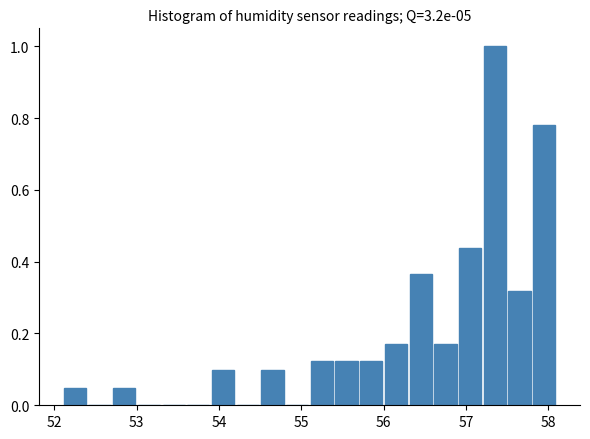

Around what value on the x-axis is the tallest bar? Give the approximate position of its centre, as read against the axis.

57.4